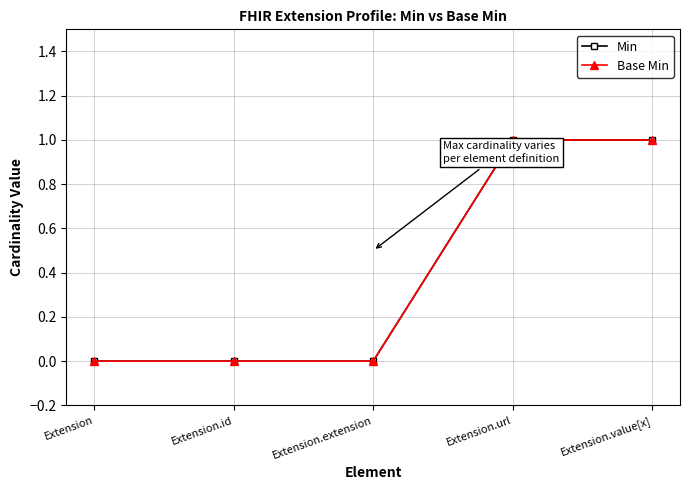

Is this an area chart (filled region under the line)?

No